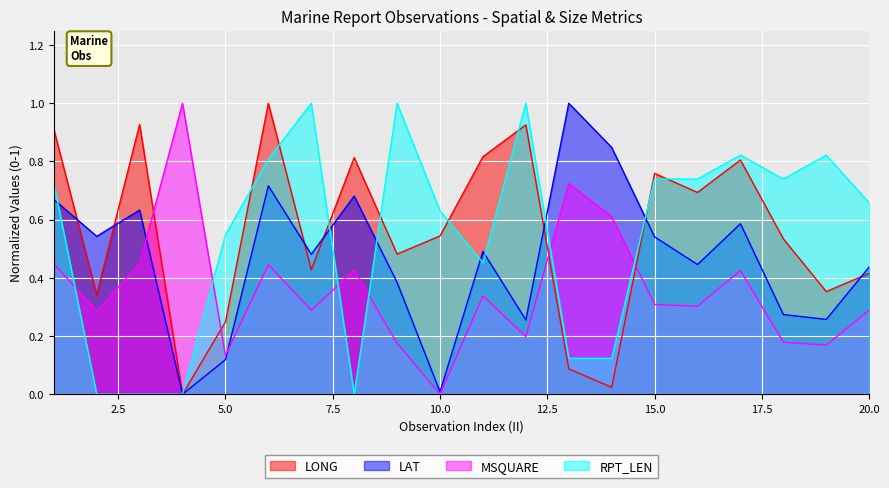

Is it true that LAT equals 0.2 at 11?

False